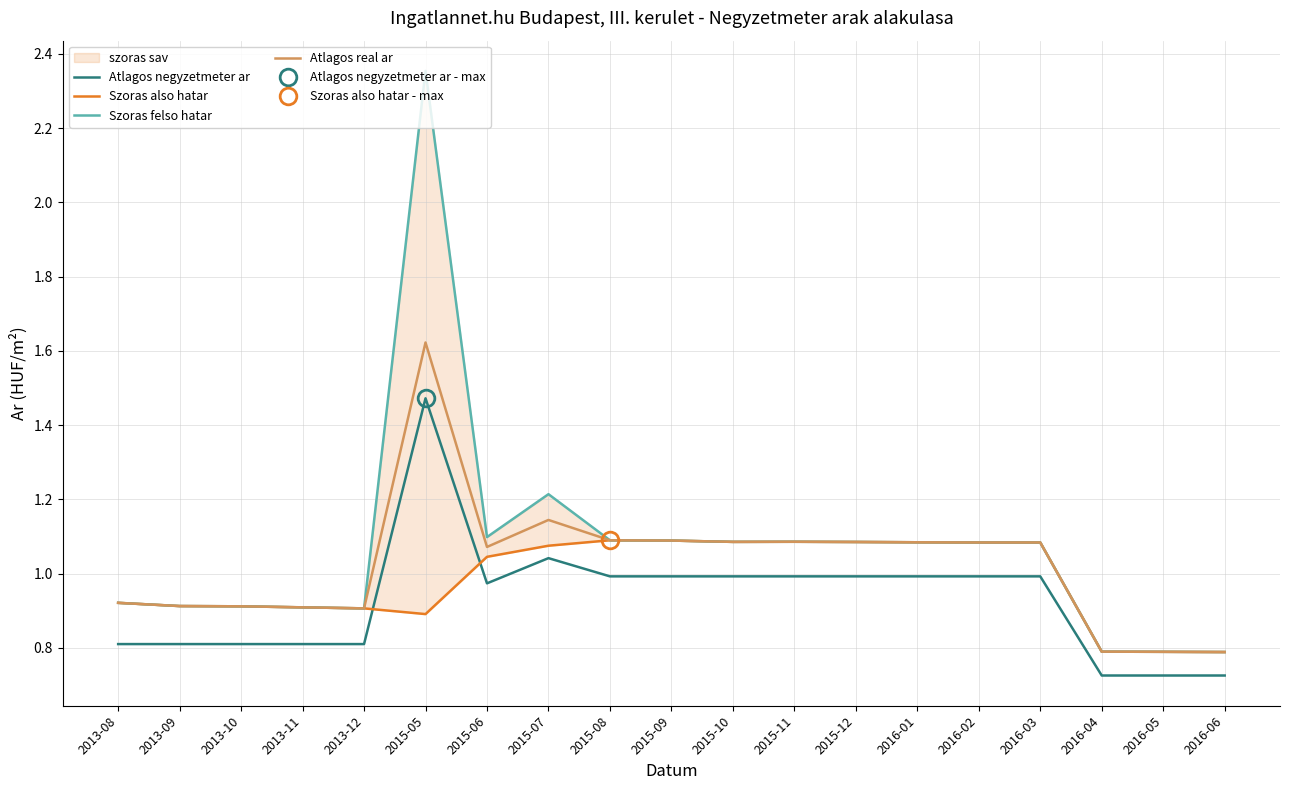

Is the value of Szoras felso hatar at 2015-08 greater than the value of Atlagos real ar at 2013-10?

Yes